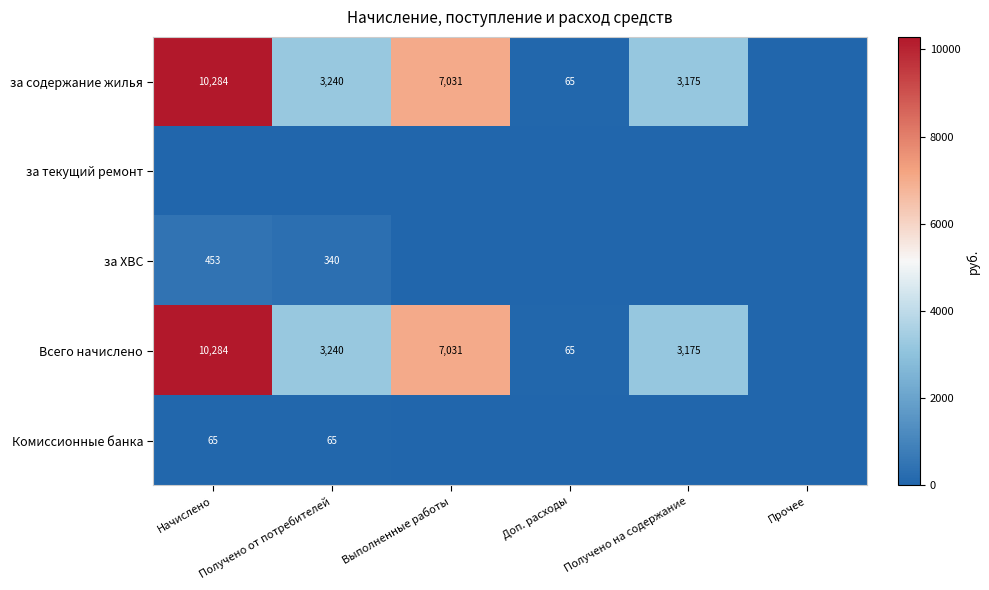

Is it true that Всего начислено equals 3175 at Получено на содержание?

True